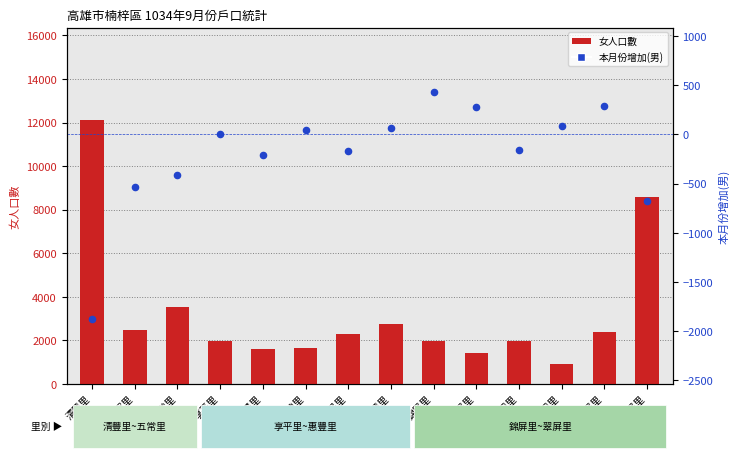

Which series has the widest spread of Y values?

女人口數